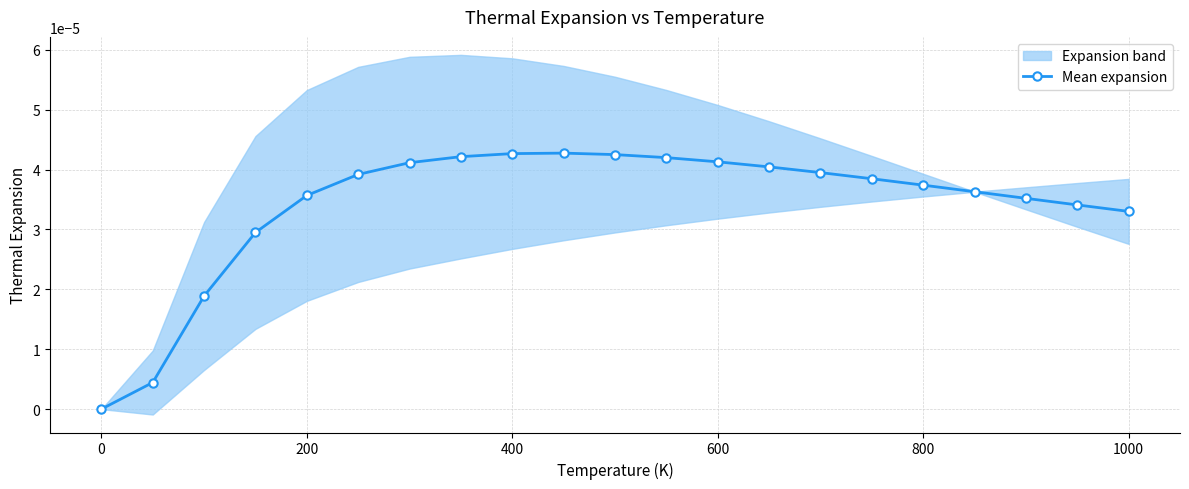

True or false: Mean expansion has more than 0 points higher than both neighbors.

True